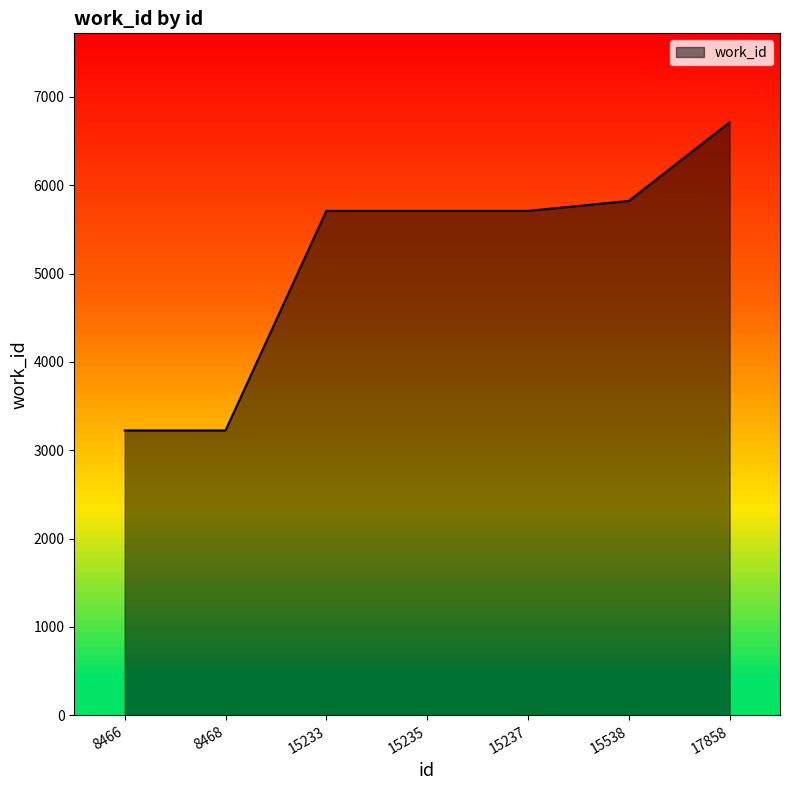

Reading left to right, what are all the values shown in this chart?

8466=3224	8468=3224	15233=5709	15235=5709	15237=5709	15538=5822	17858=6712